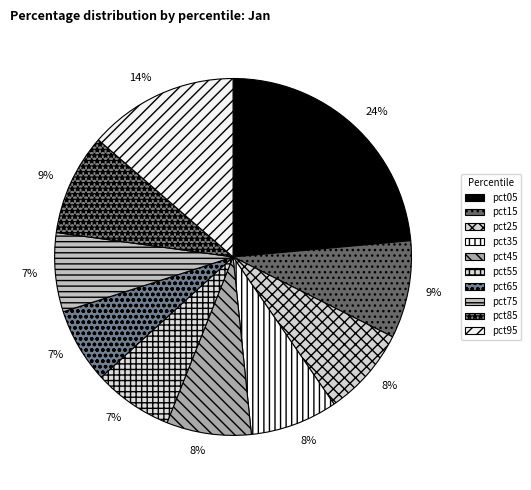

To the nearest percent, what percentage of the pie is pct15?

9%